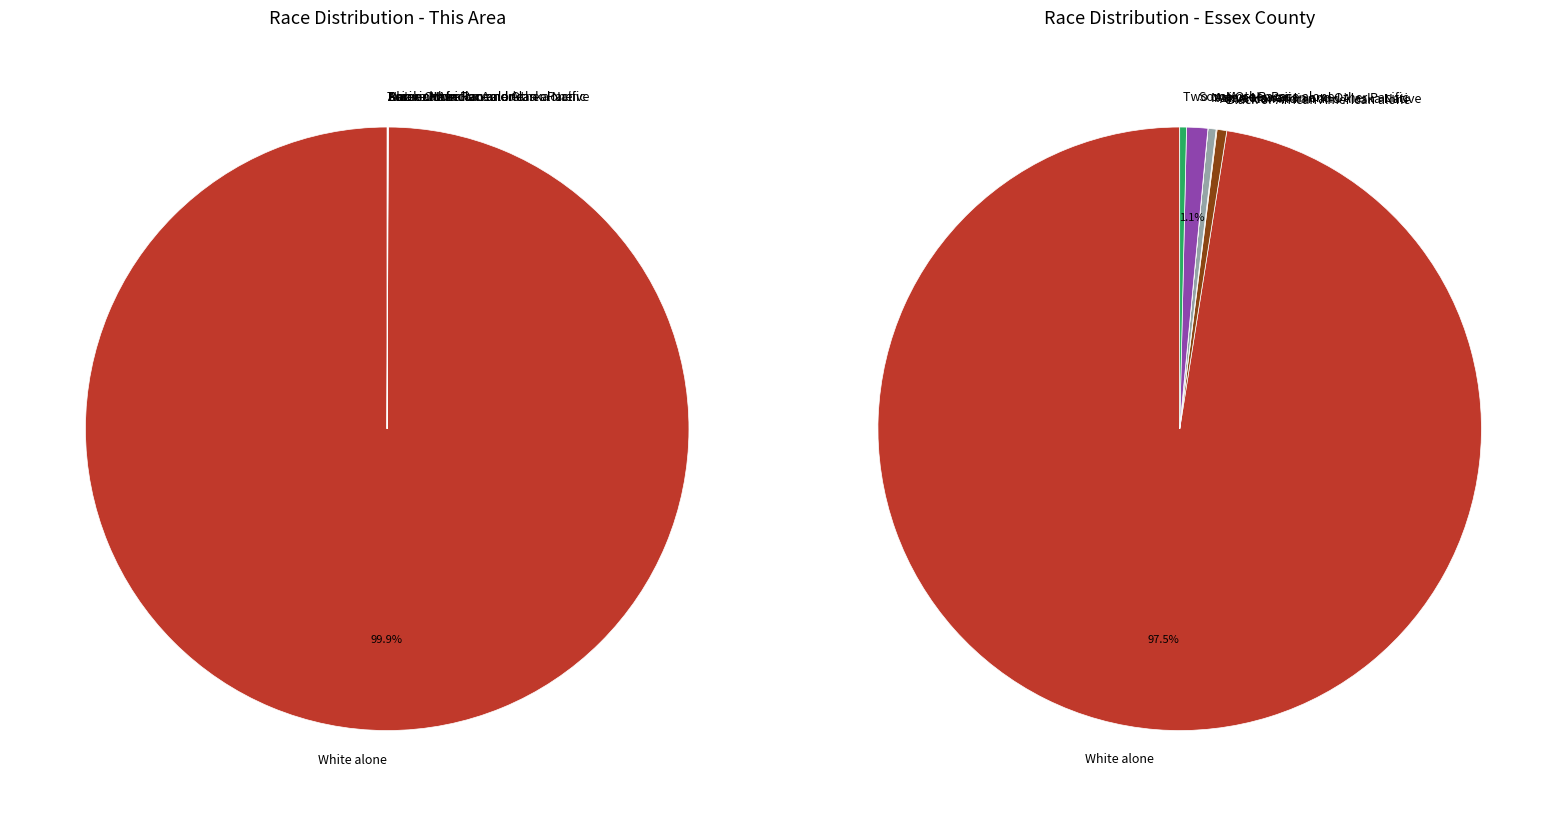

How many slices are in this pie chart?

7